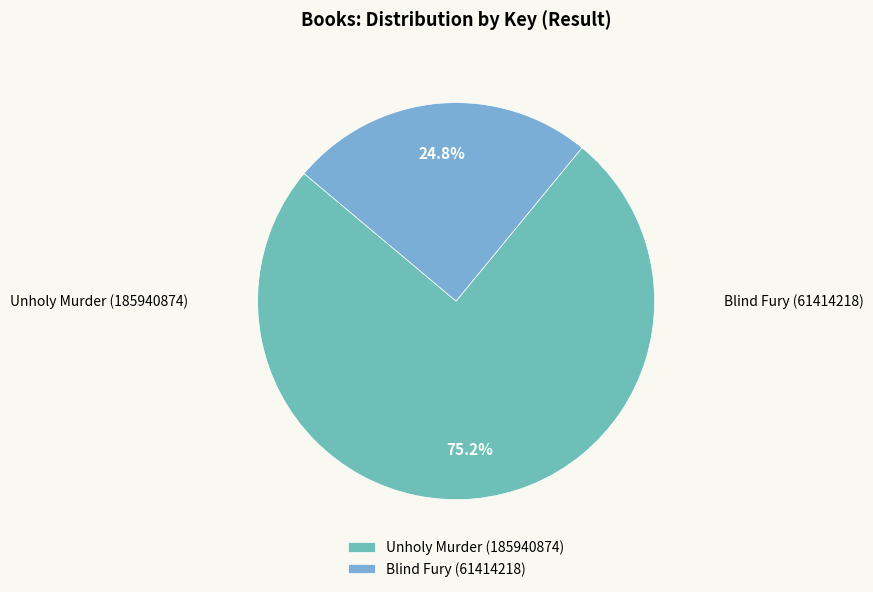

True or false: Blind Fury (61414218) accounts for 35% of the total.

False